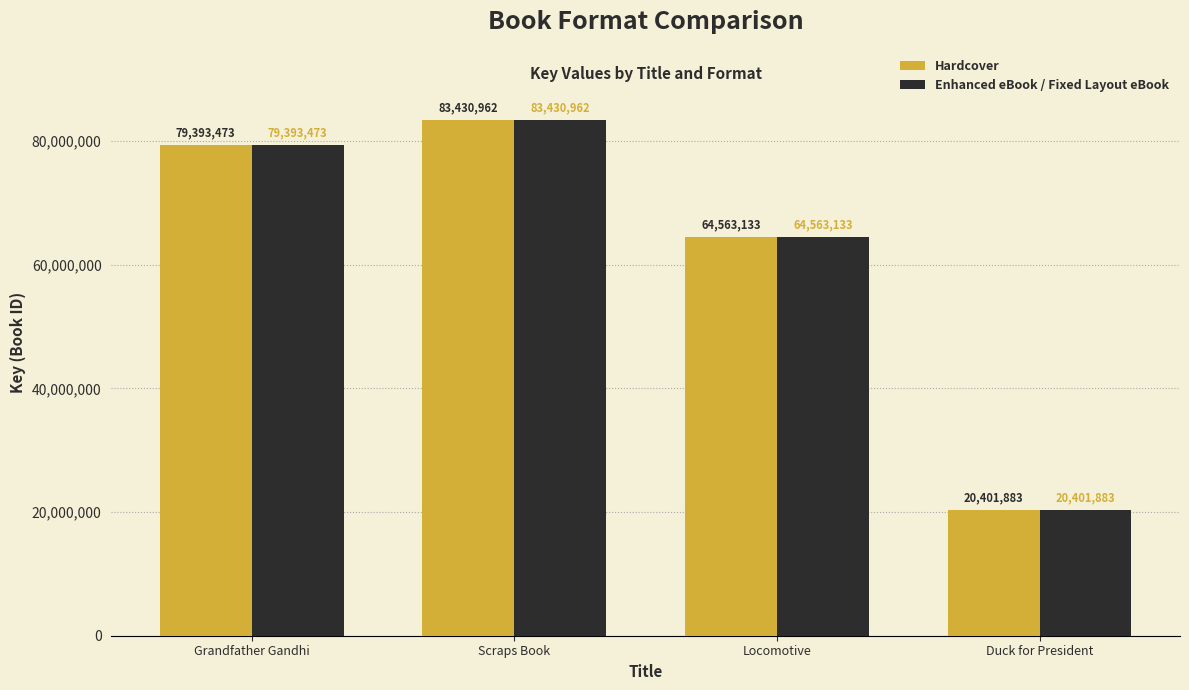

Read the Enhanced eBook / Fixed Layout eBook value at Scraps Book.

83430962